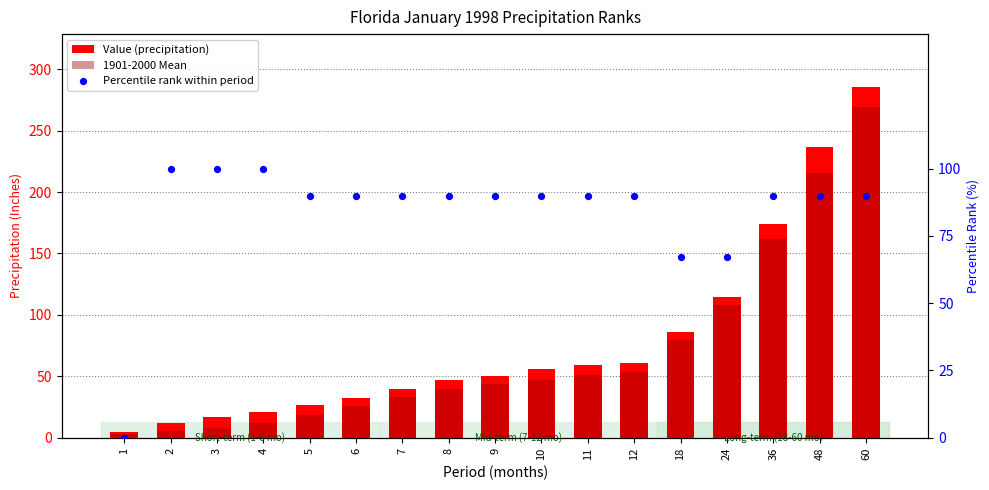

At how many categories does at least one series exceed 254?

1